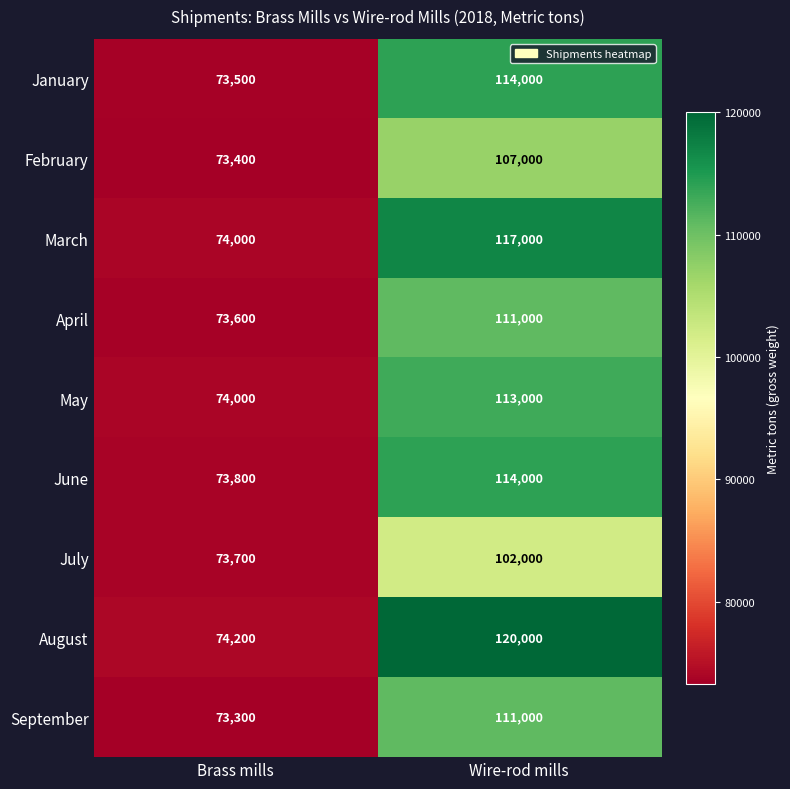

Is it true that April equals 111000 at Wire-rod mills?

True